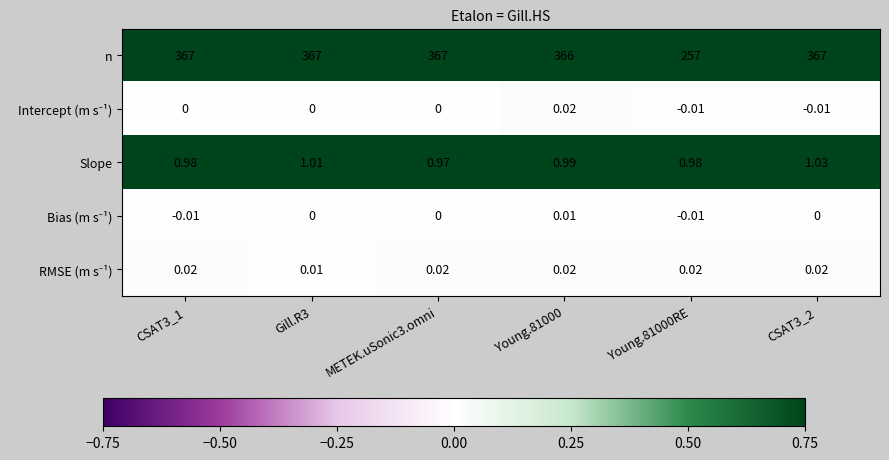

Which series changed the most between Young.81000 and Young.81000RE?

n